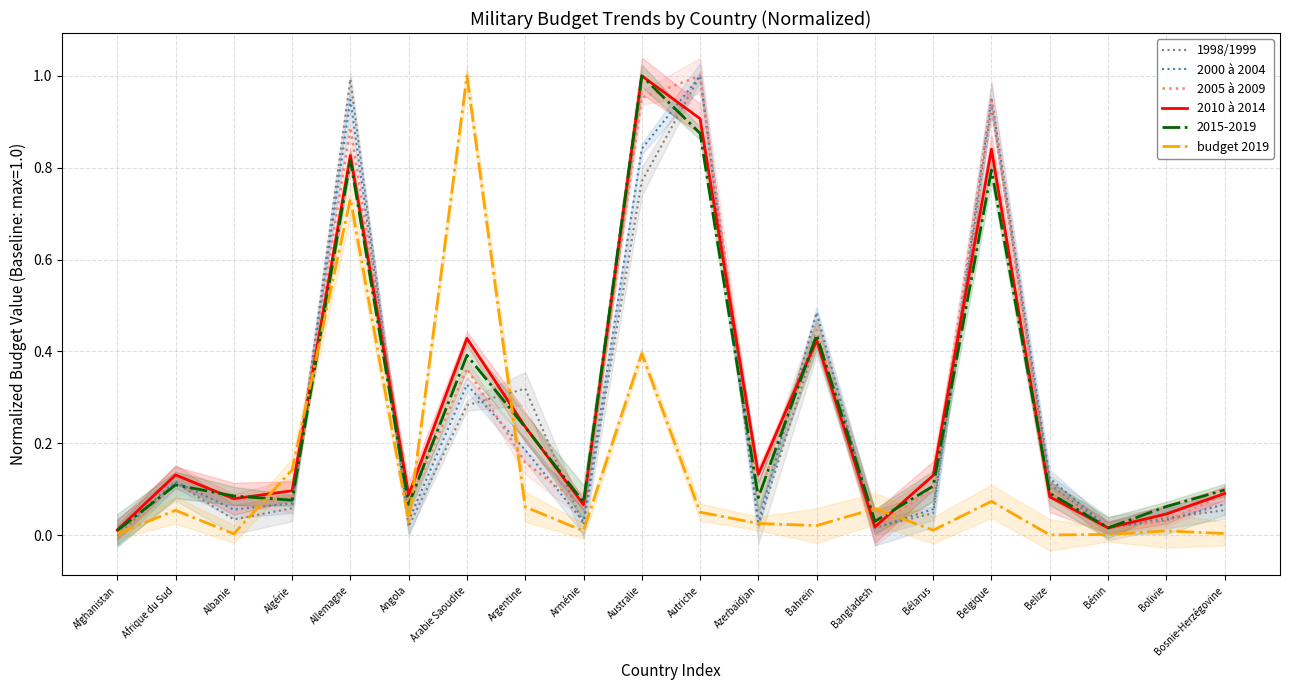

What position from the right is Arménie?

12